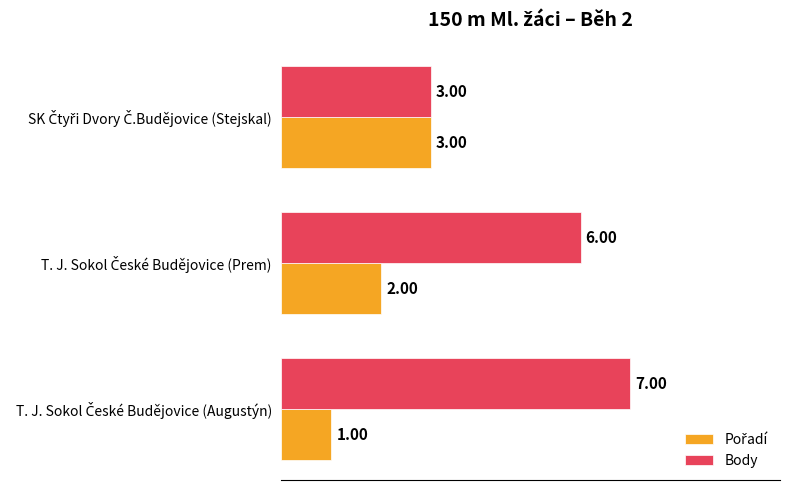

Which series has the largest total across all categories?

Body